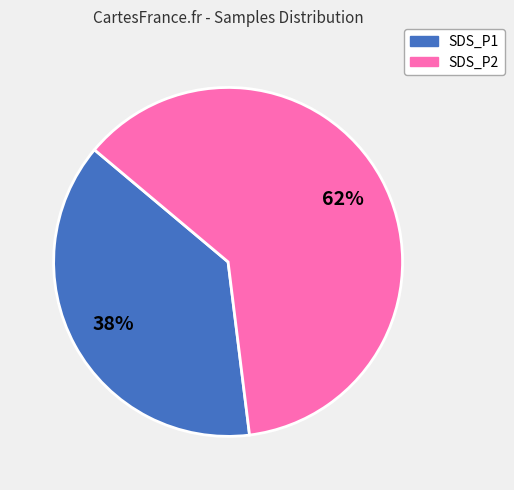

Is there a majority slice in this chart?

Yes